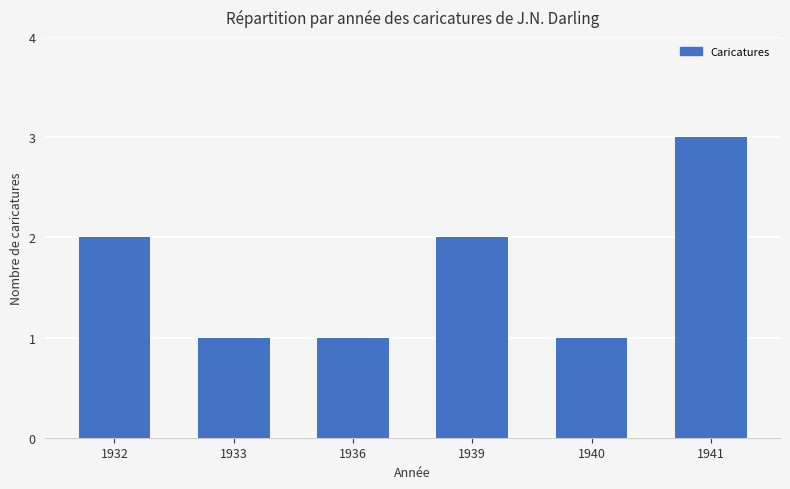

How many bars are there in total?

6